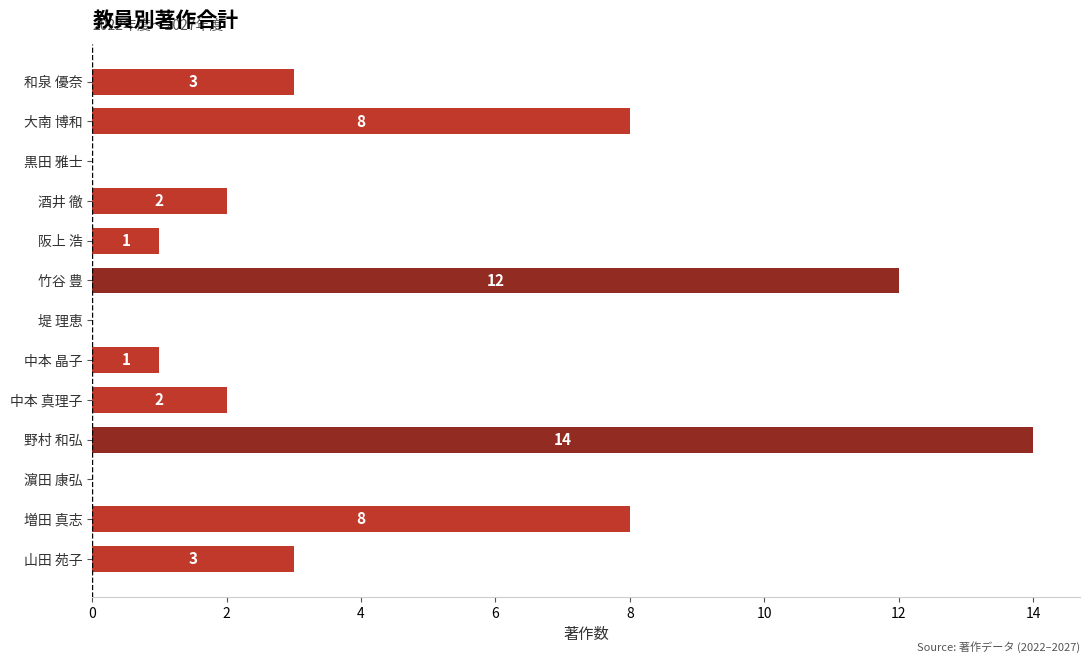

Reading bottom to top, transcribe all the data shown in this chart.

山田 苑子=3	増田 真志=8	濵田 康弘=0	野村 和弘=14	中本 真理子=2	中本 晶子=1	堤 理恵=0	竹谷 豊=12	阪上 浩=1	酒井 徹=2	黒田 雅士=0	大南 博和=8	和泉 優奈=3